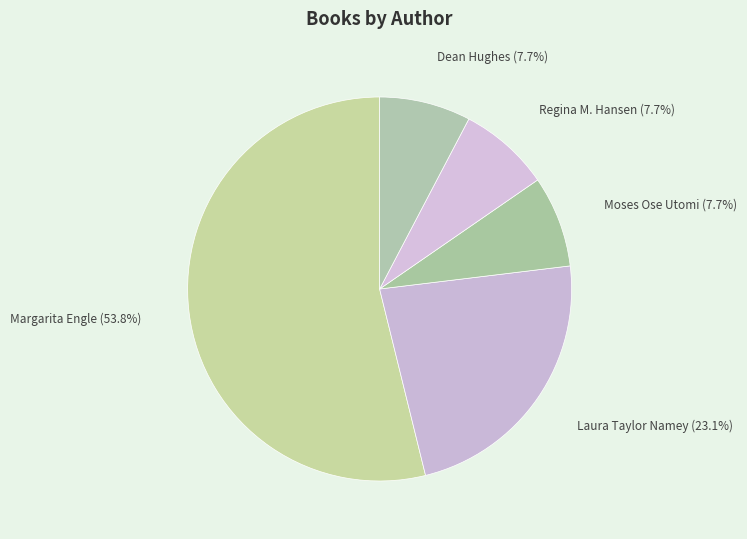

How many segments does this pie chart have?

5